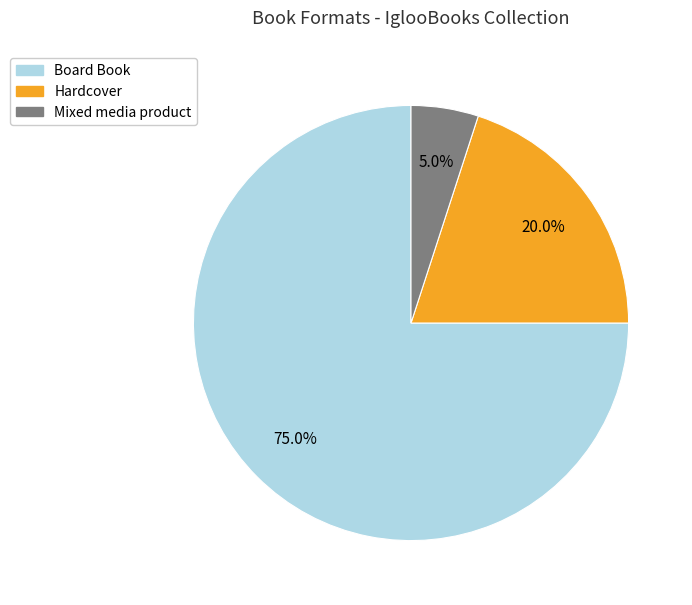

How many segments does this pie chart have?

3